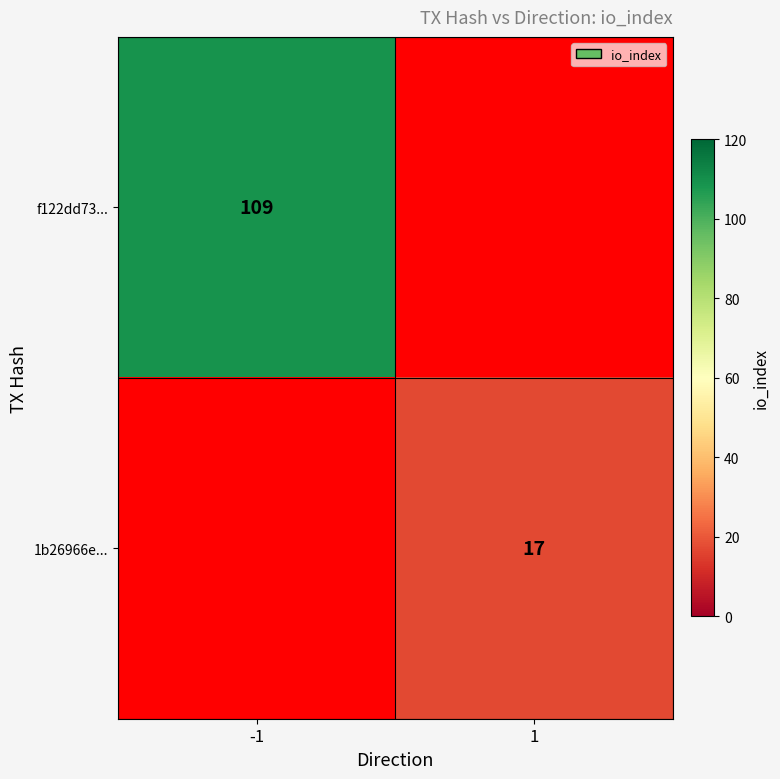

Is the value of f122dd73... at -1 greater than the value of 1b26966e... at 1?

Yes